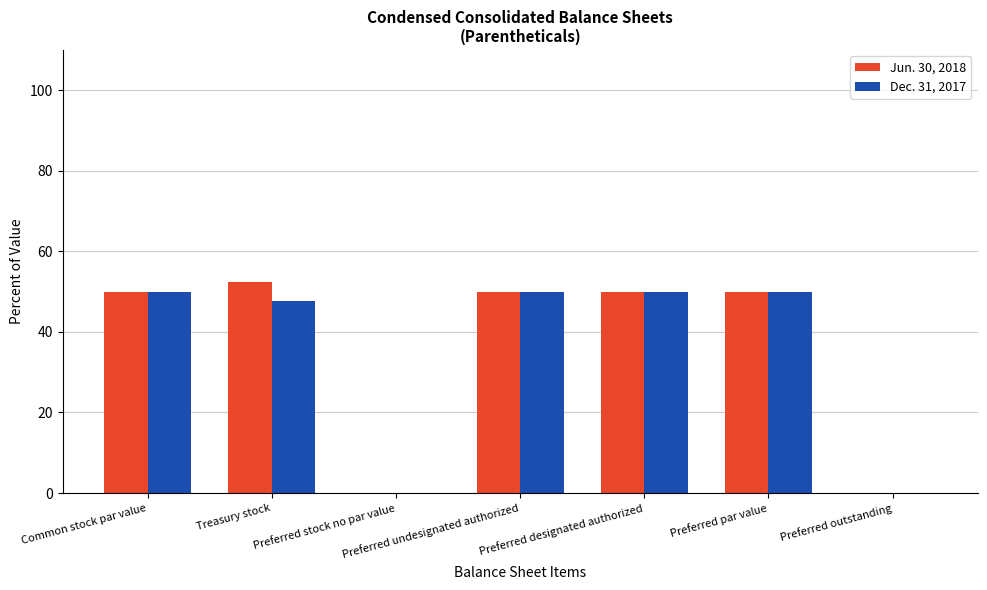

Is the value of Jun. 30, 2018 at Treasury stock greater than the value of Dec. 31, 2017 at Preferred undesignated authorized?

Yes